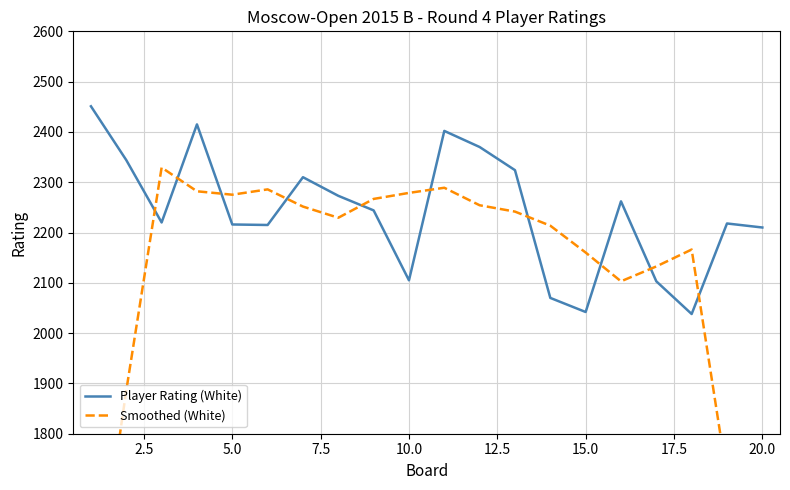

At how many categories does at least one series exceed 2224?

14